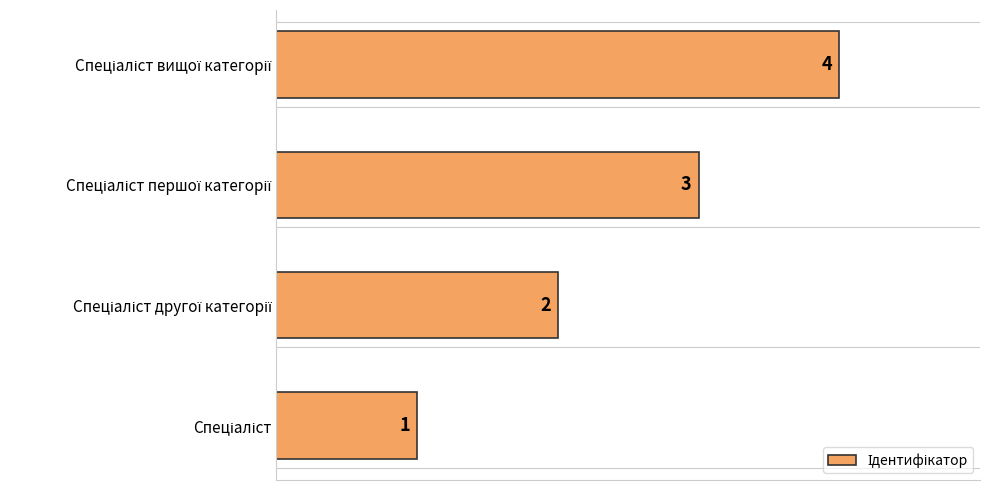

What is the greatest value displayed?

4